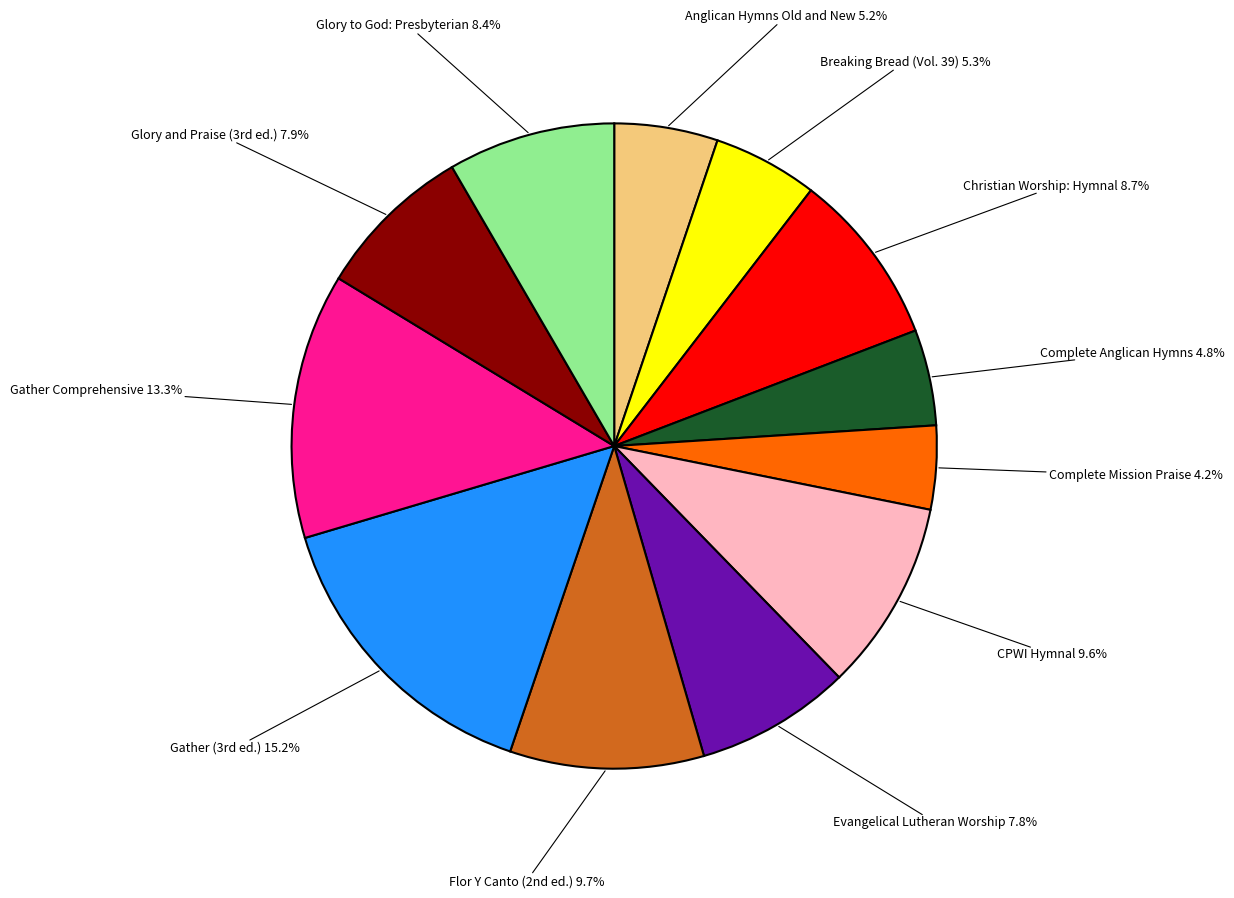

What is the ratio of the value at Complete Anglican Hymns to the value at Breaking Bread (Vol. 39)?

0.9